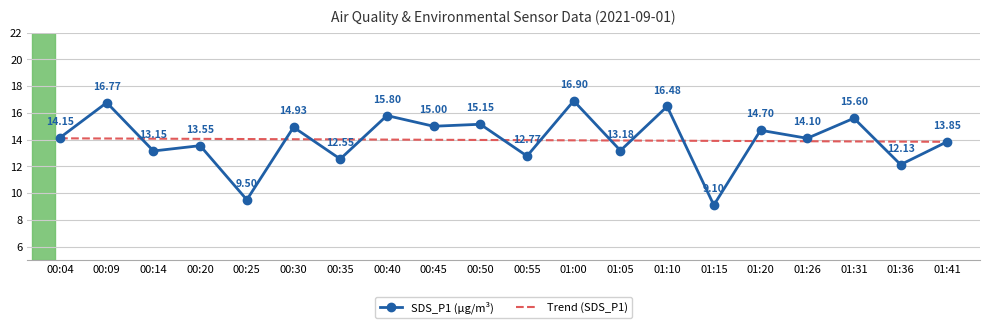

At 00:35, list the series in order from largest to smallest.

Trend (SDS_P1), SDS_P1 (µg/m³)